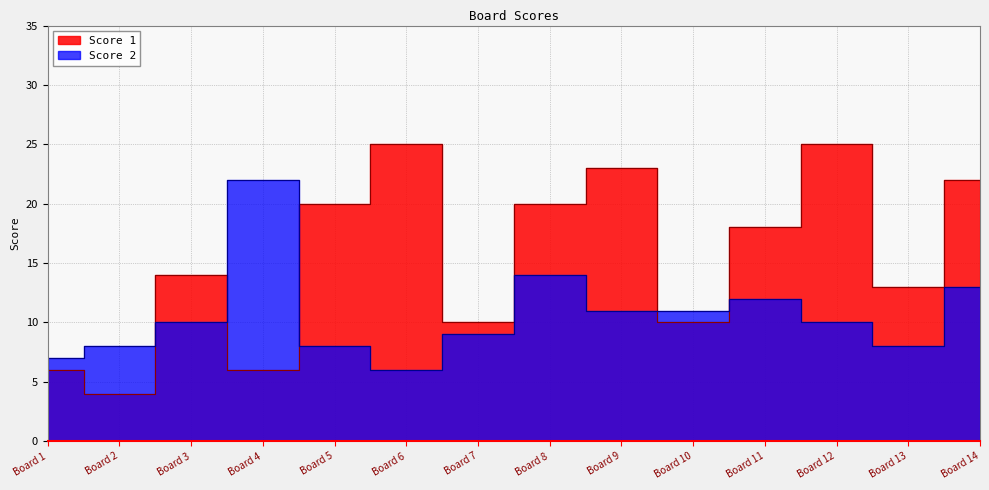

Read the Score 2 value at Board 12, to the nearest 5.

10